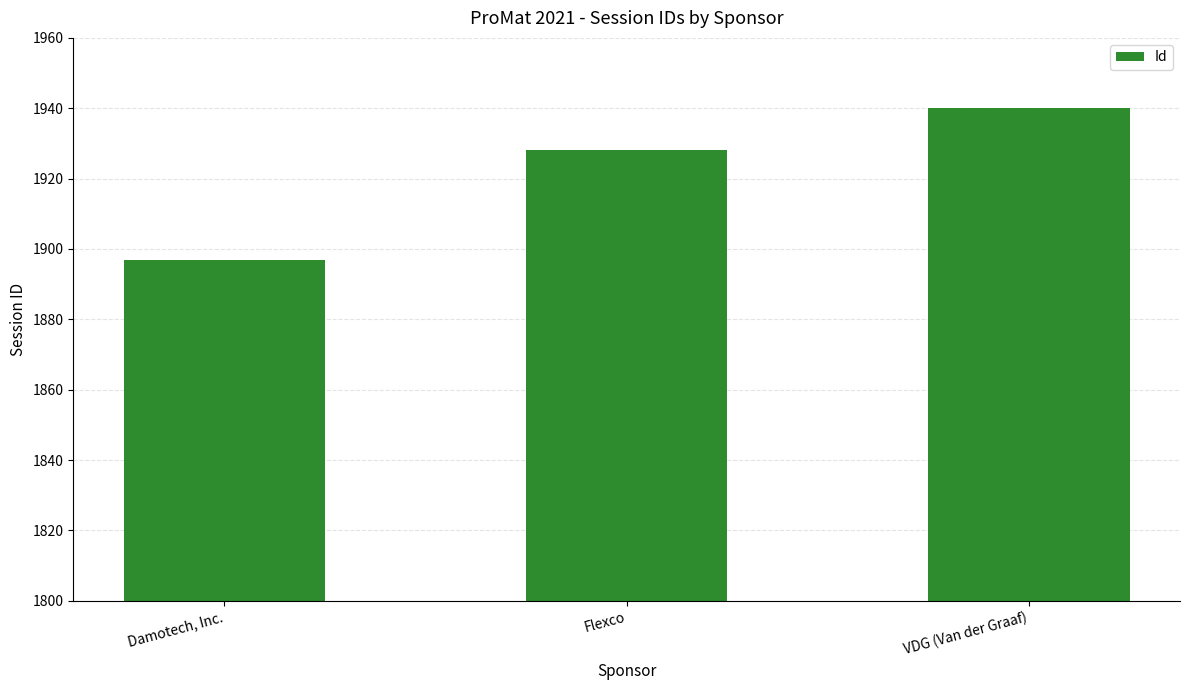

Rank the categories by value from lowest to highest.

Damotech, Inc., Flexco, VDG (Van der Graaf)